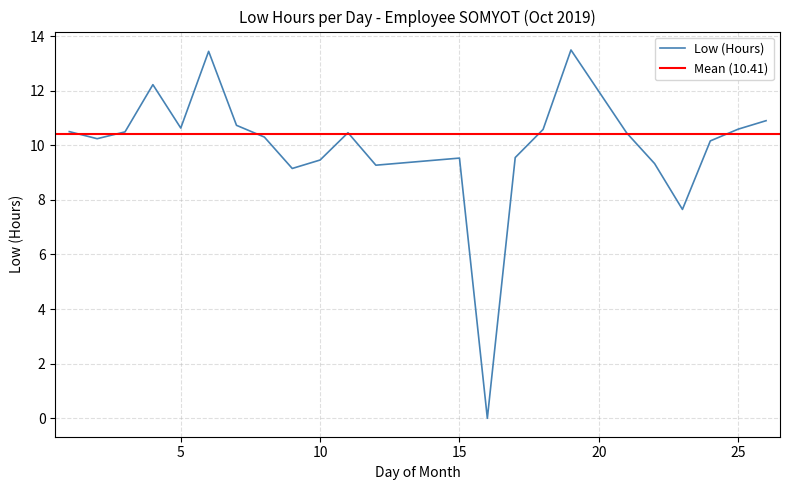

Between 1 and 17, which is larger?

1